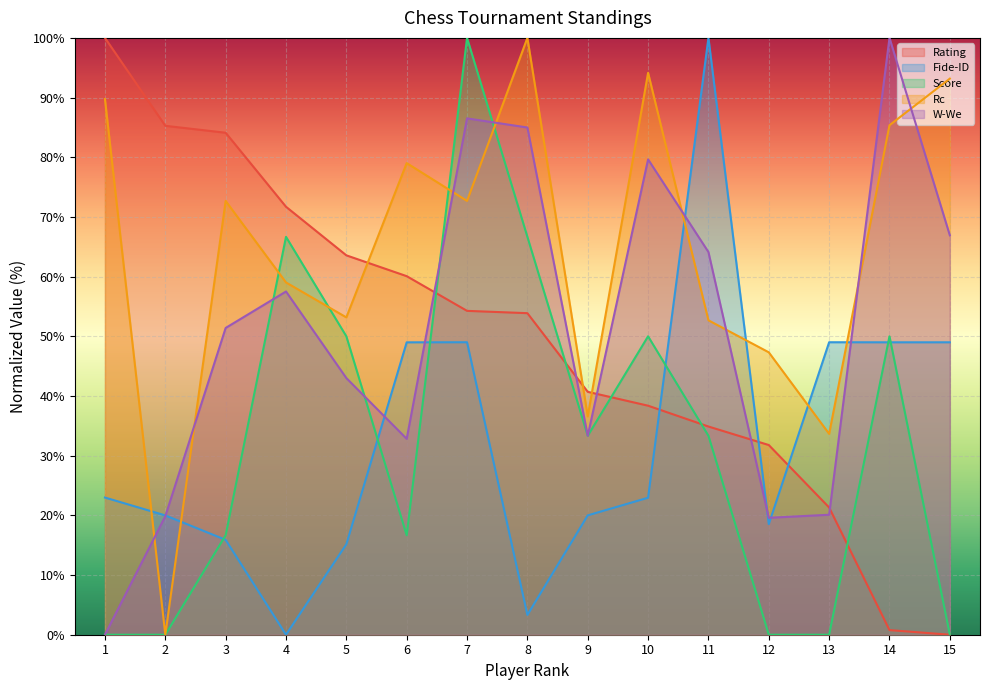

Where does the Fide-ID series first go above 22?

1